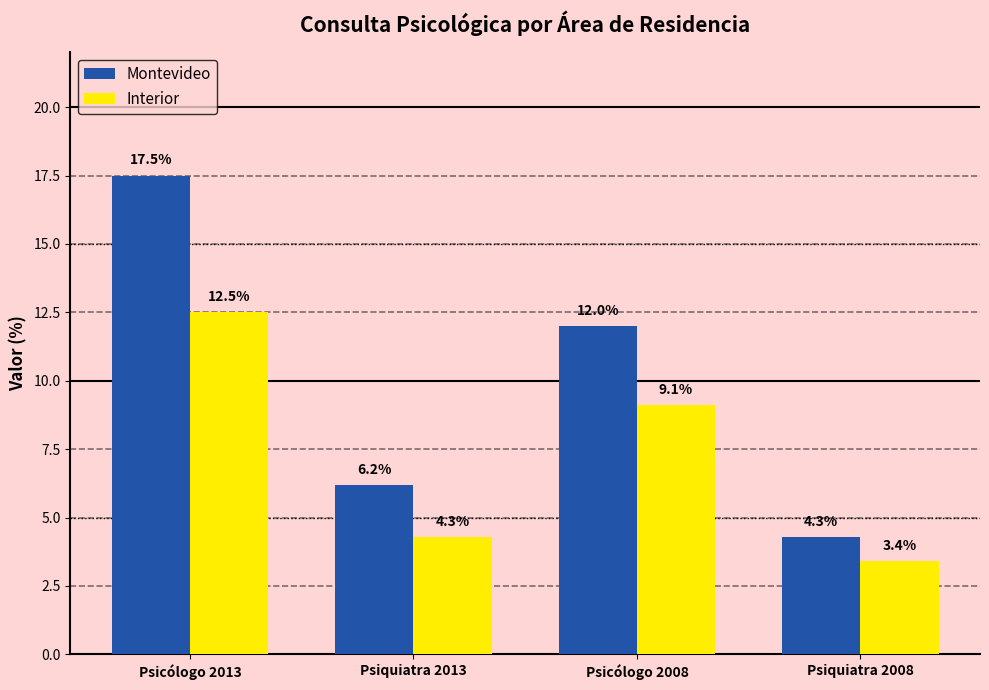

What is the difference between the highest and lowest values at Psicólogo 2008?

2.9